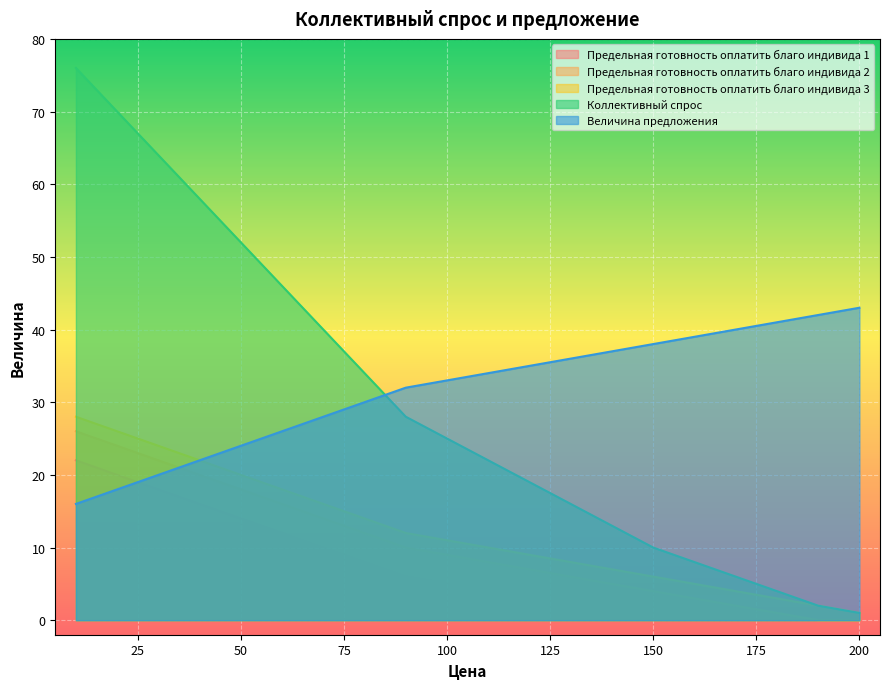

Does the chart display data point markers on the line(s)?

No